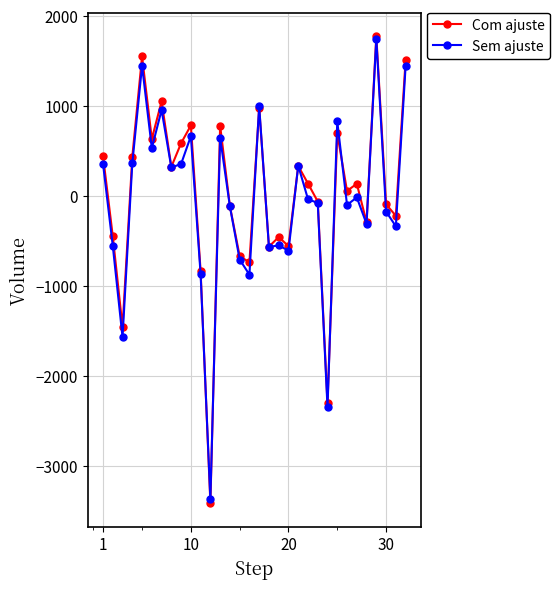

Which series has the widest spread of values?

Com ajuste